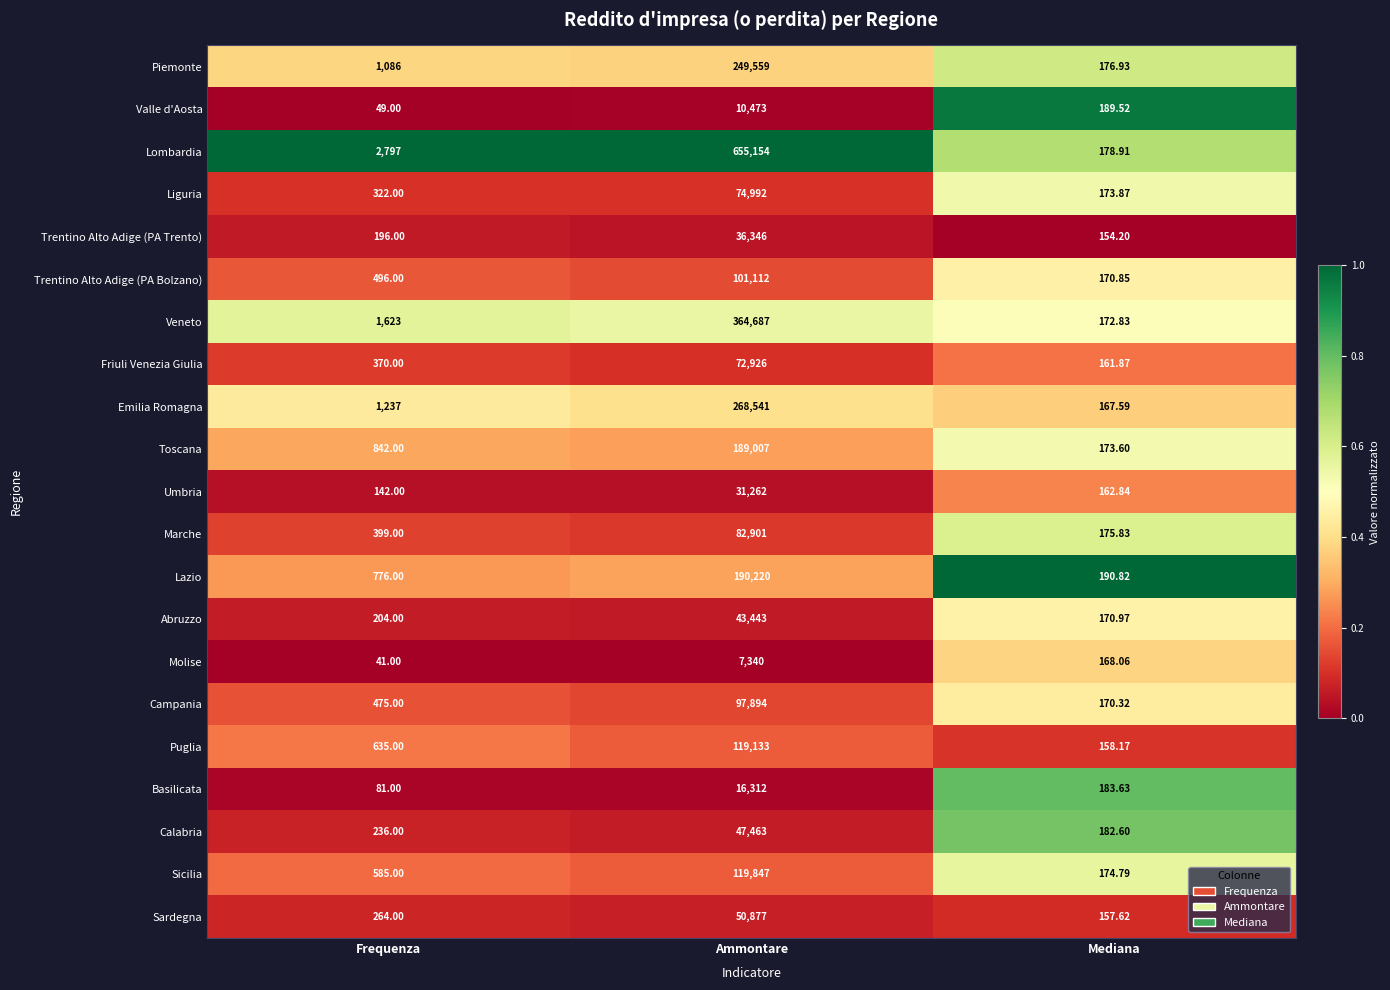

At which label does Molise first exceed 168?

Ammontare